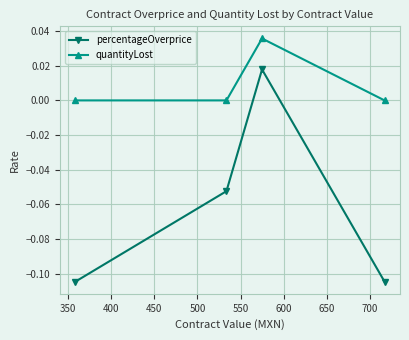

How many lines are shown in the chart?

2